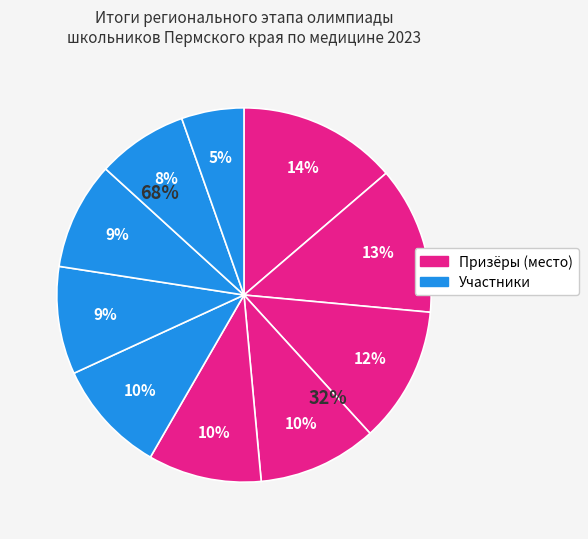

Does Синюшкина Василиса account for over 50% of the chart?

No